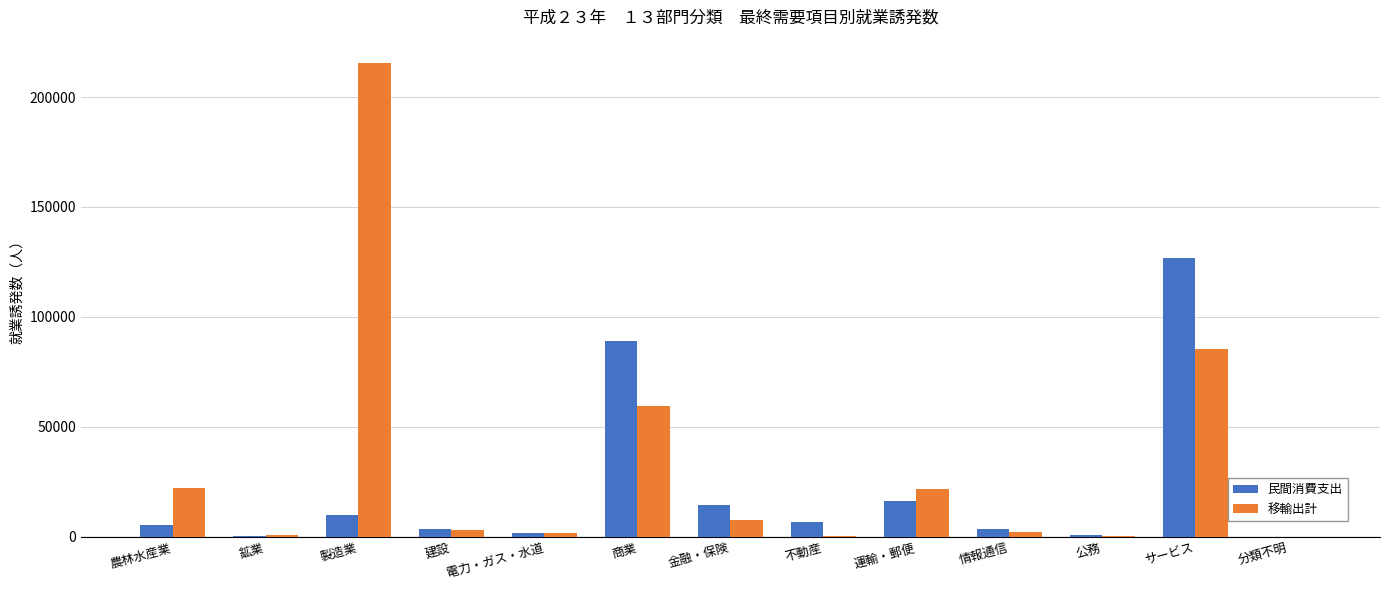

What are all the series names shown in the legend?

民間消費支出, 移輸出計